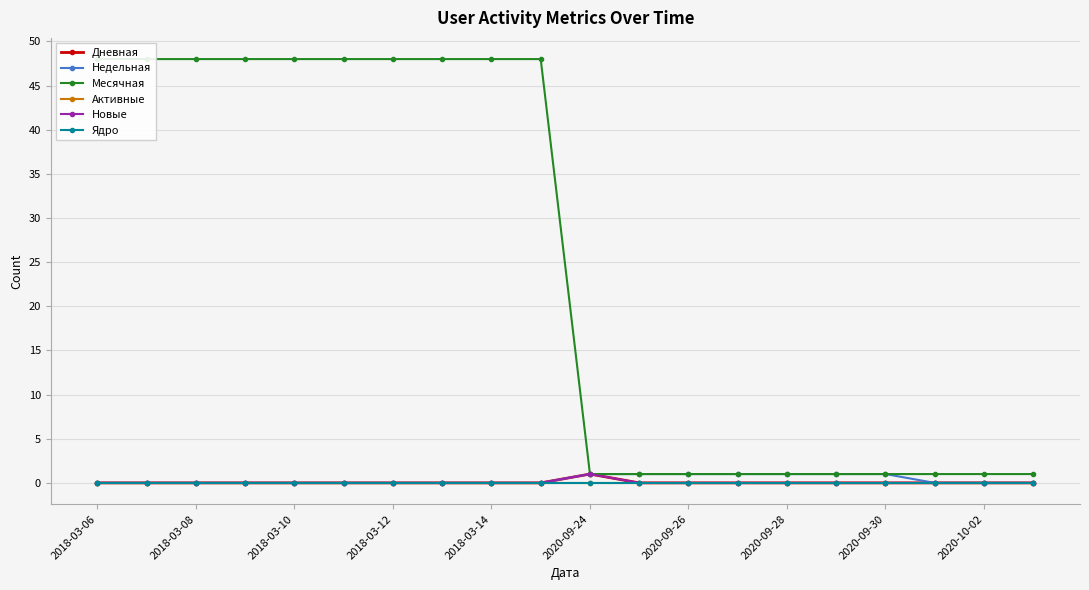

Is it true that Месячная equals 27 at 2018-03-10?

False